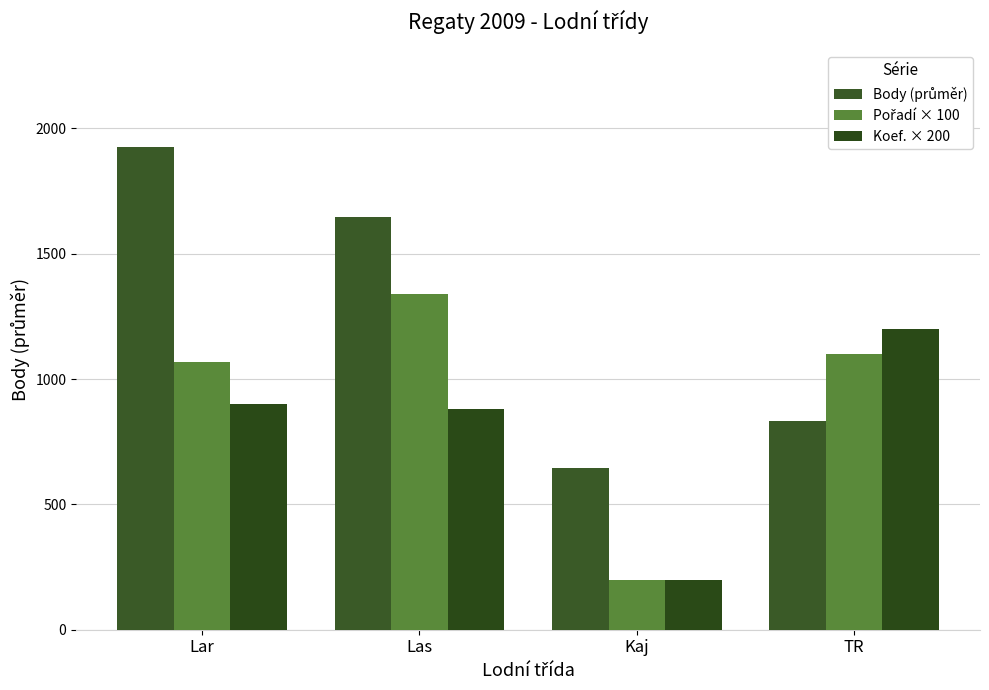

How many bars are there in each group?

3